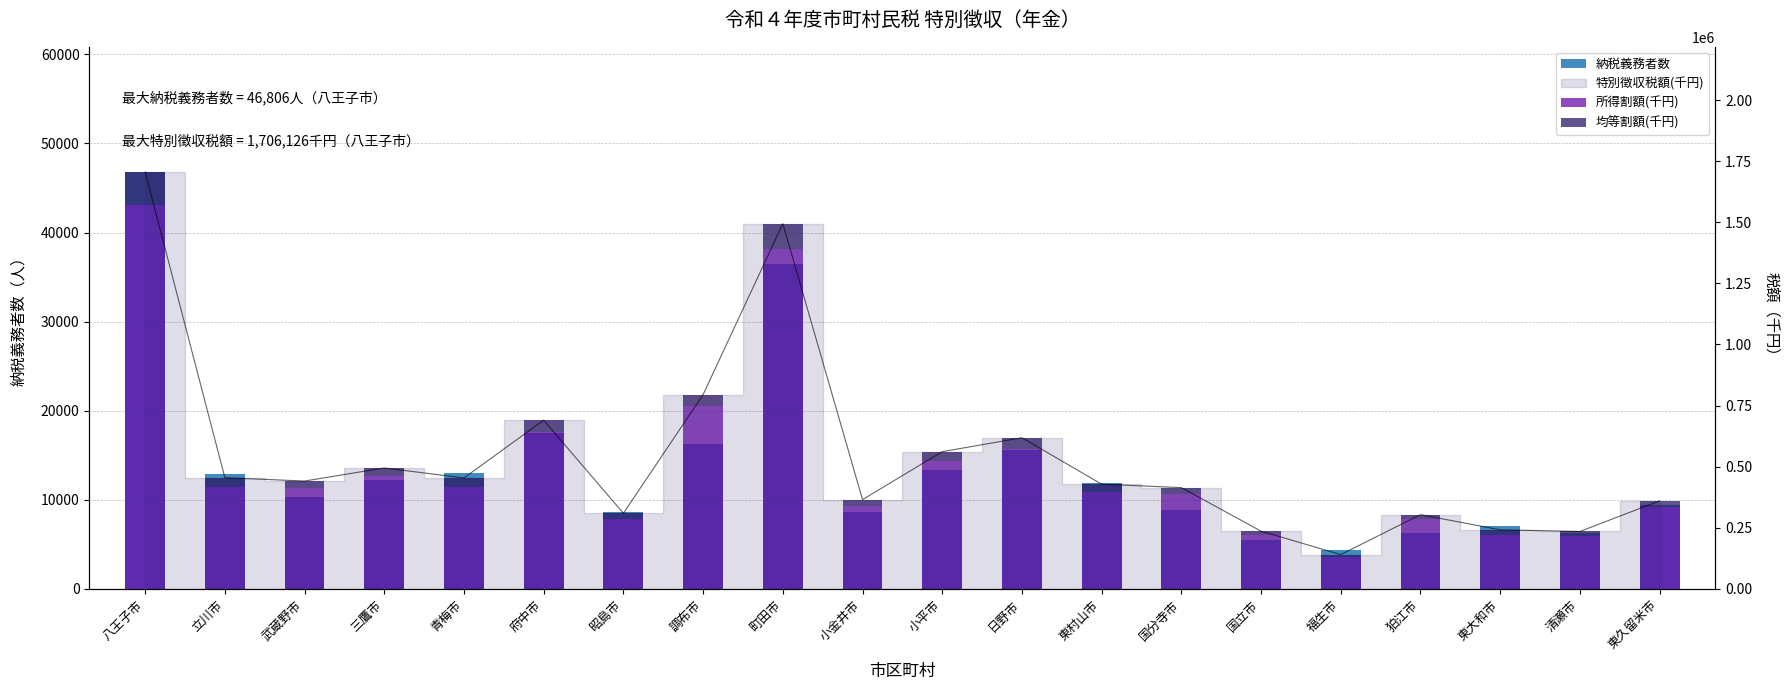

Between 調布市 and 国分寺市, which is larger?

調布市